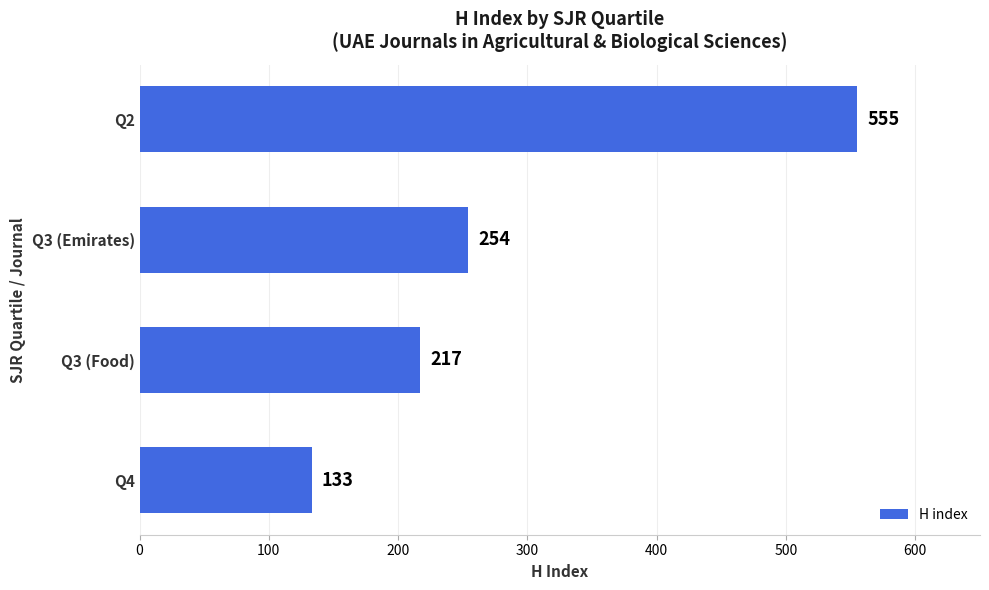

Rank the categories by value from highest to lowest.

Q2, Q3 (Emirates), Q3 (Food), Q4